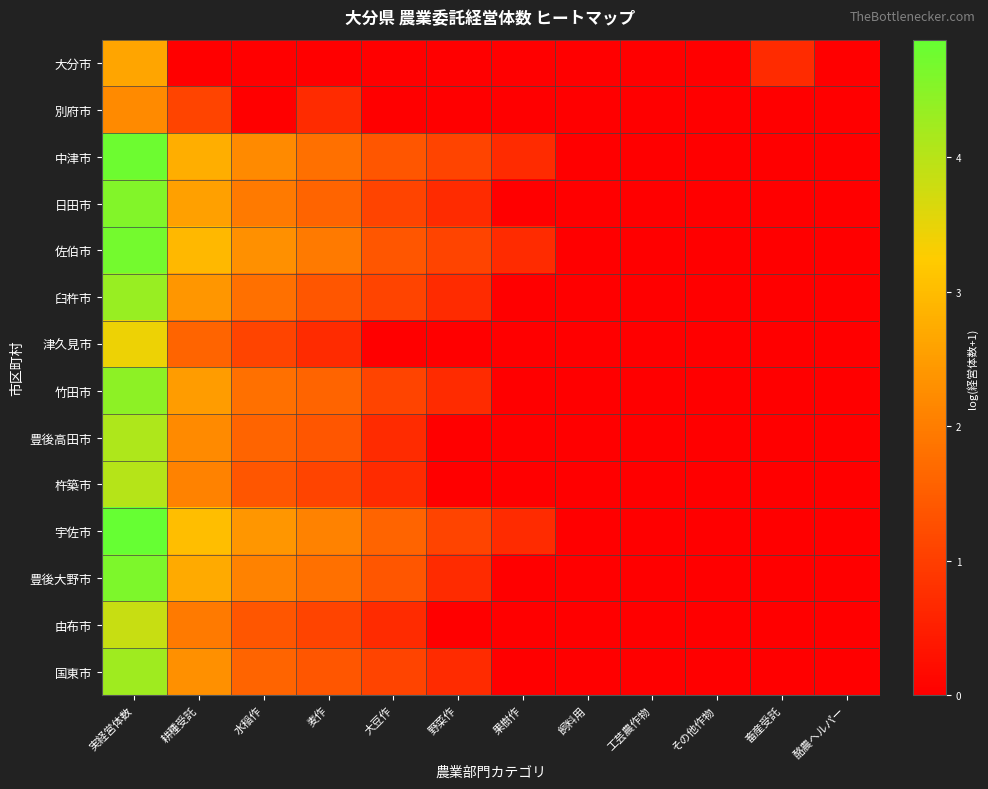

Which has a higher value, 麦作 or その他作物?

麦作